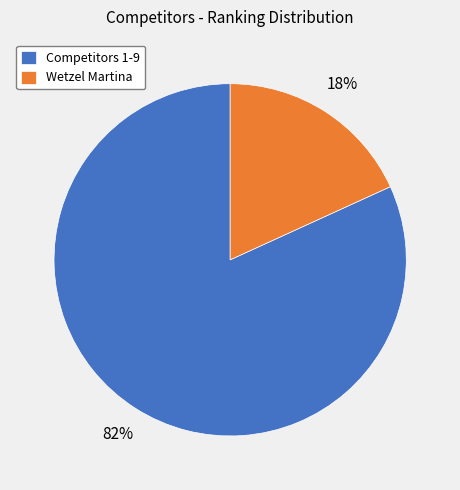

Which category has the biggest portion of the pie?

Competitors 1-9